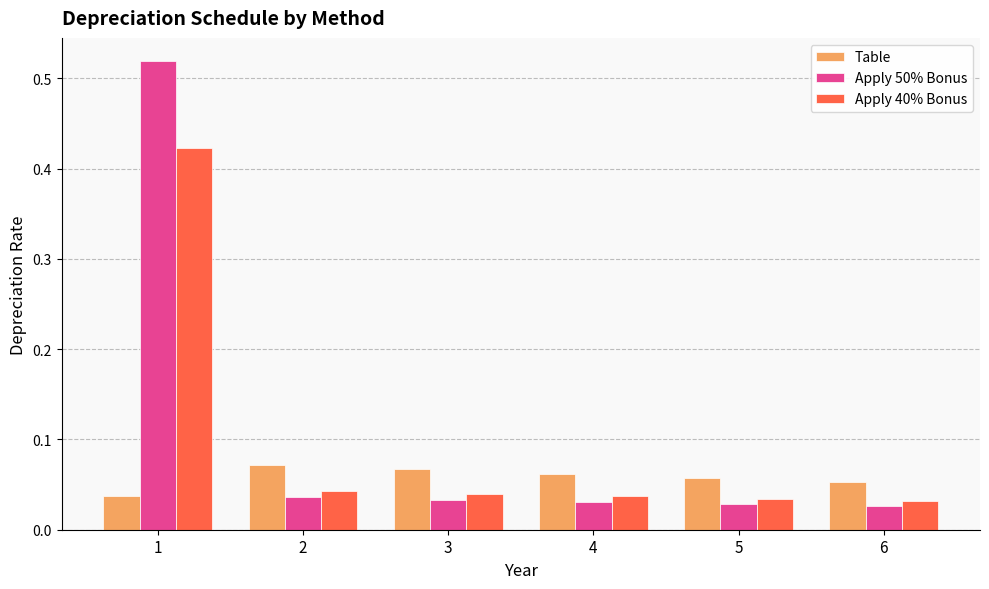

Which series has the largest range (max minus min)?

Apply 50% Bonus